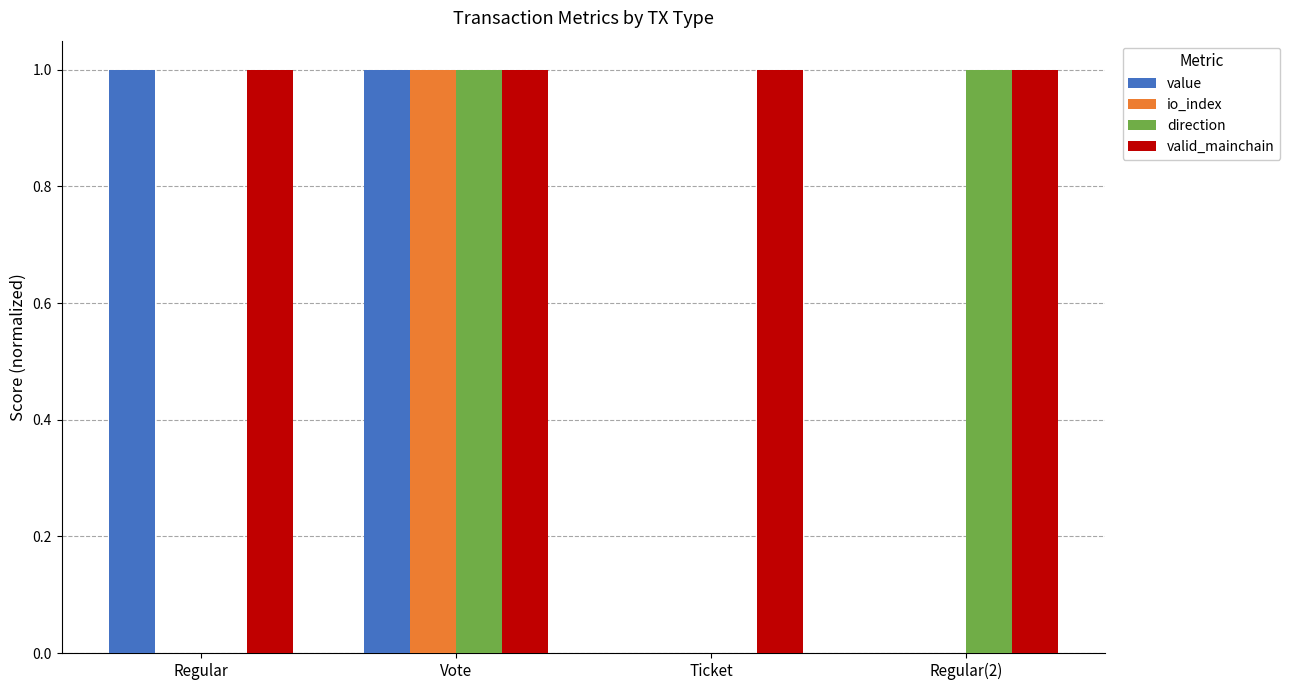

What is the total value across all series at Vote?

4